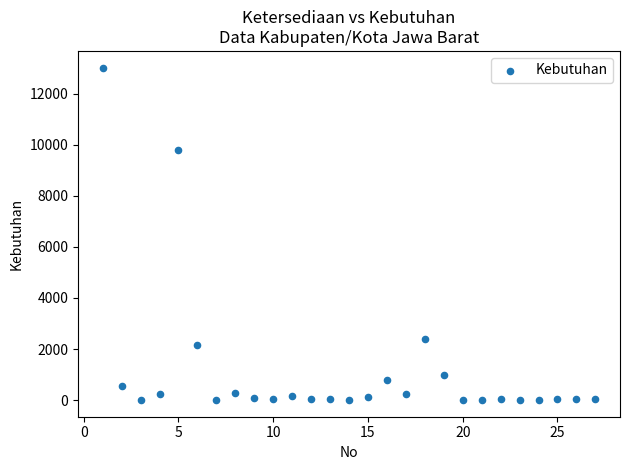

What is the range of Y values (max minus min)?

13026.2